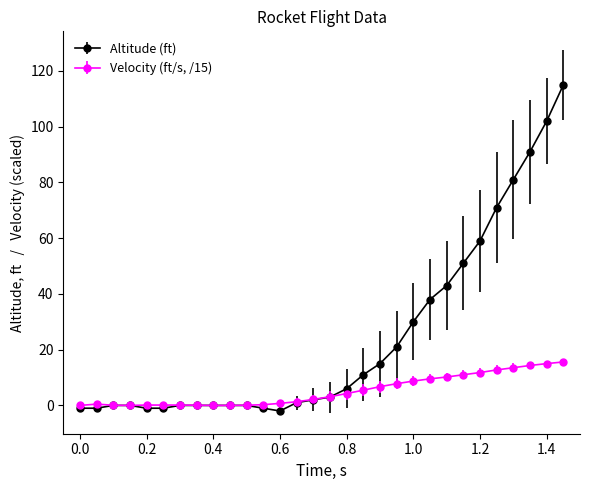

Which series has the largest total across all categories?

Altitude (ft)